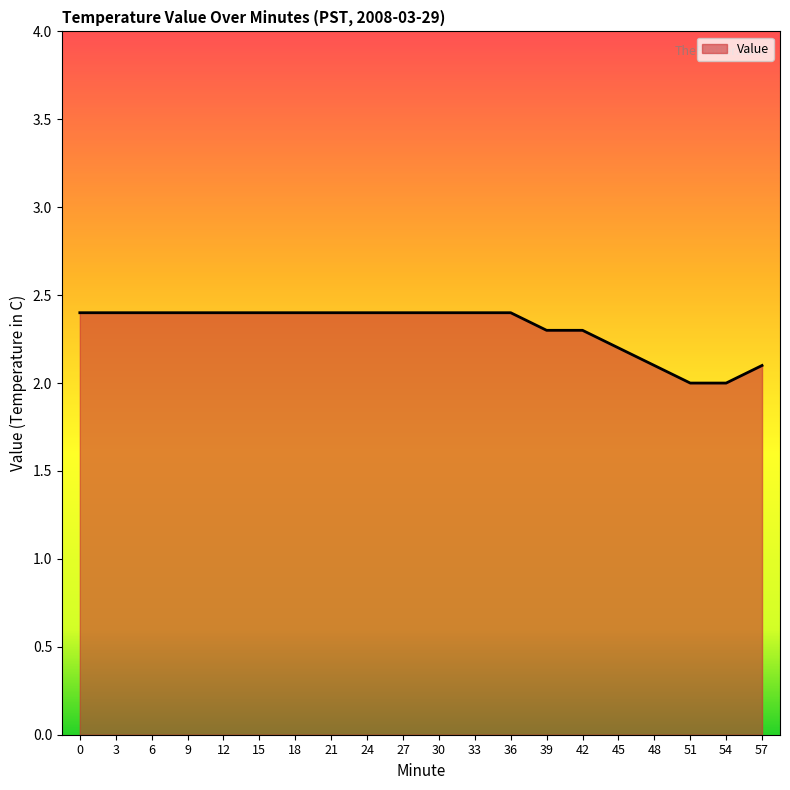

Reading left to right, extract all data points from this chart.

0=2.4	3=2.4	6=2.4	9=2.4	12=2.4	15=2.4	18=2.4	21=2.4	24=2.4	27=2.4	30=2.4	33=2.4	36=2.4	39=2.3	42=2.3	45=2.2	48=2.1	51=2.0	54=2.0	57=2.1